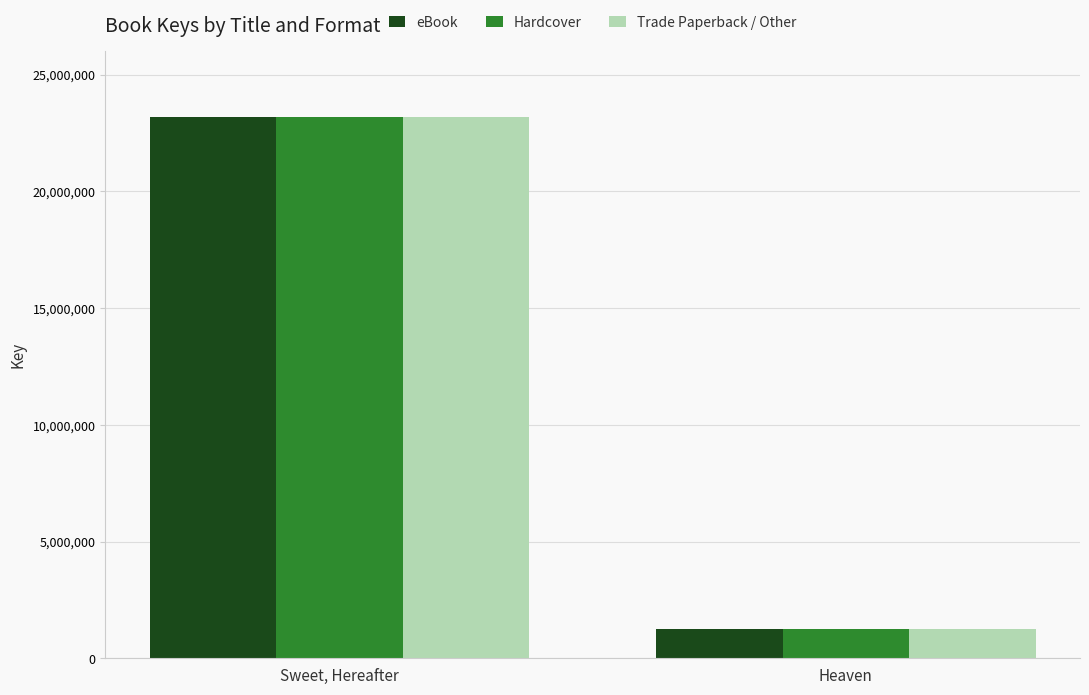

How many groups of bars are there?

2